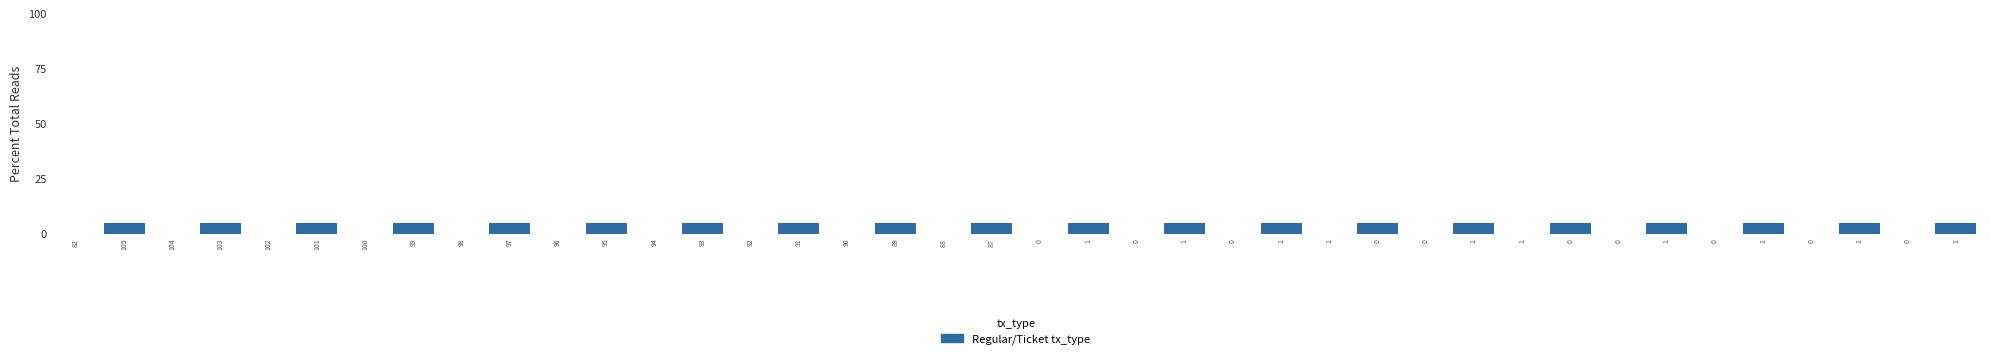

How many data points are above 4?

20